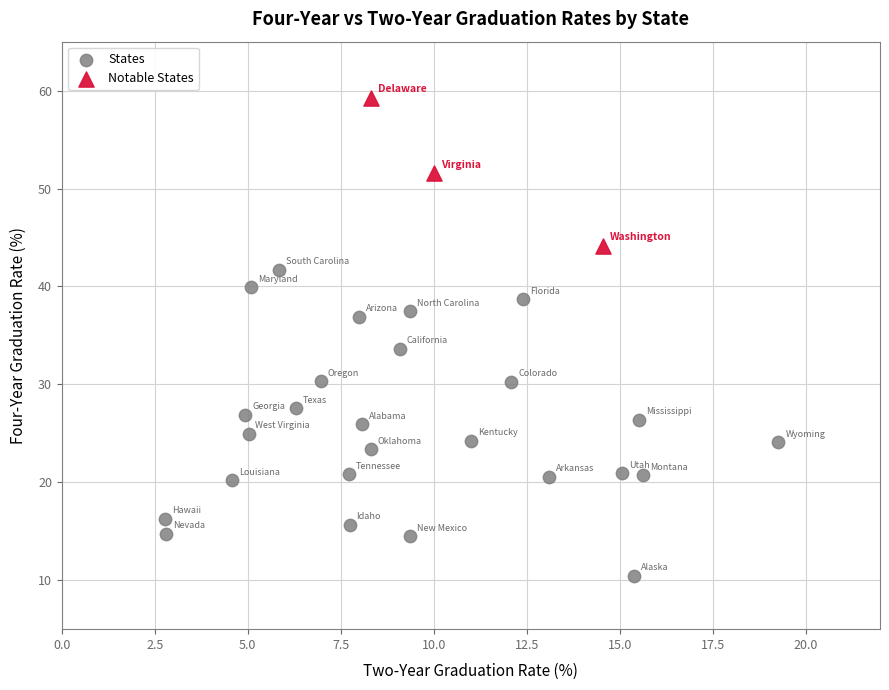

Which series contains the highest Y value?

Notable States